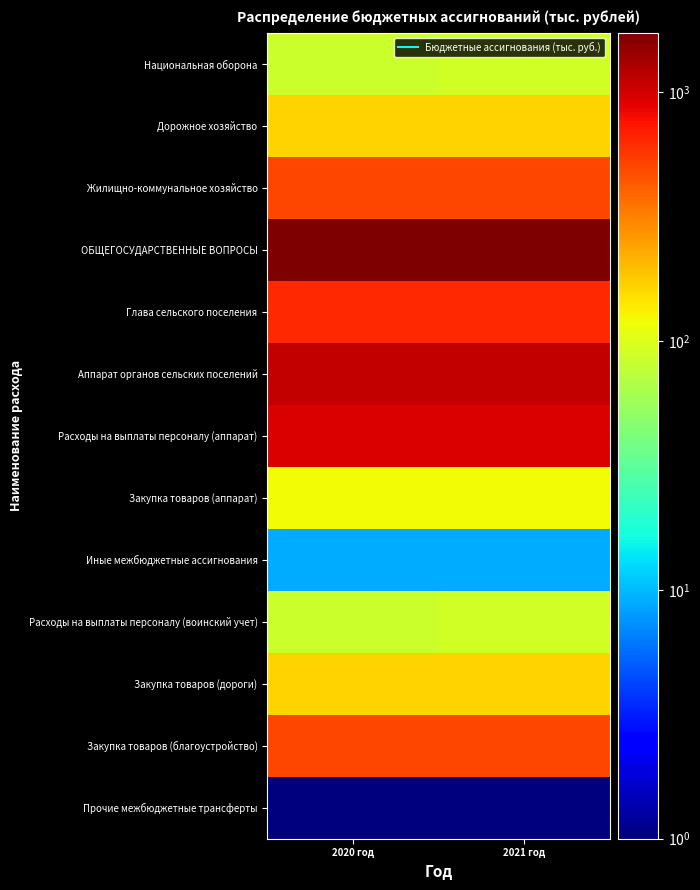

List the series in order of their peak value, lowest first.

Прочие межбюджетные трансферты, Иные межбюджетные ассигнования, Национальная оборона, Расходы на выплаты персоналу (воинский учет), Закупка товаров (аппарат), Дорожное хозяйство, Закупка товаров (дороги), Жилищно-коммунальное хозяйство, Закупка товаров (благоустройство), Глава сельского поселения, Расходы на выплаты персоналу (аппарат), Аппарат органов сельских поселений, ОБЩЕГОСУДАРСТВЕННЫЕ ВОПРОСЫ